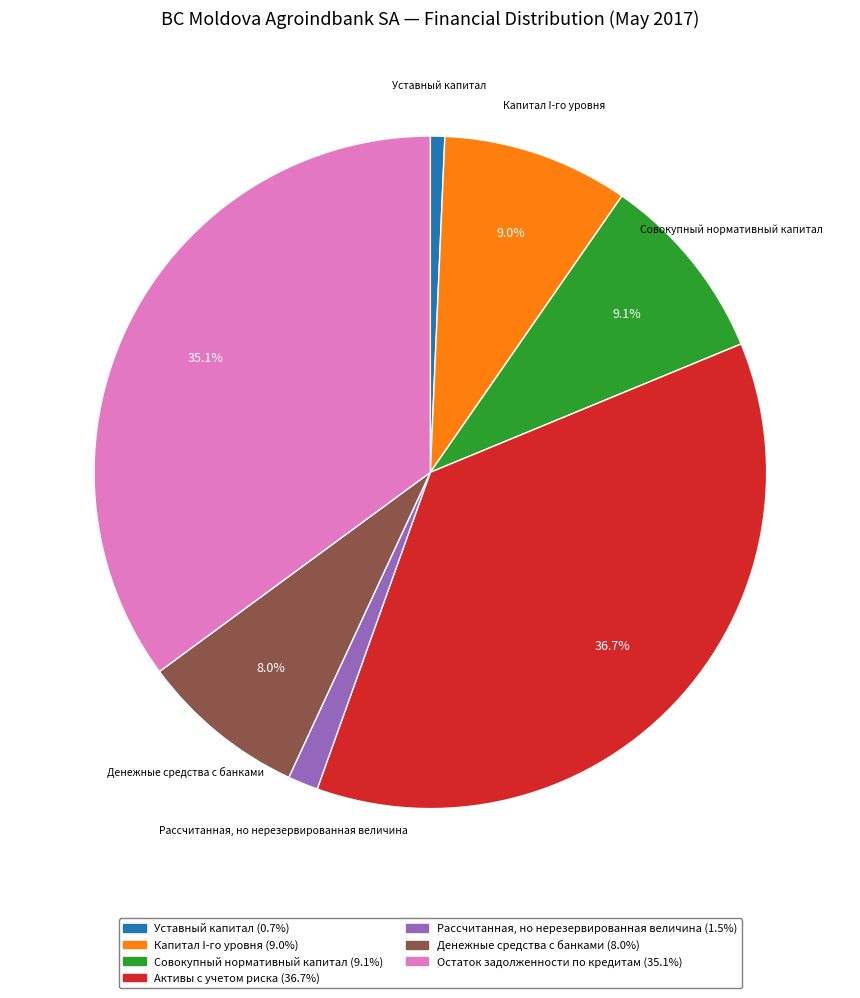

Does any single category account for the majority?

No